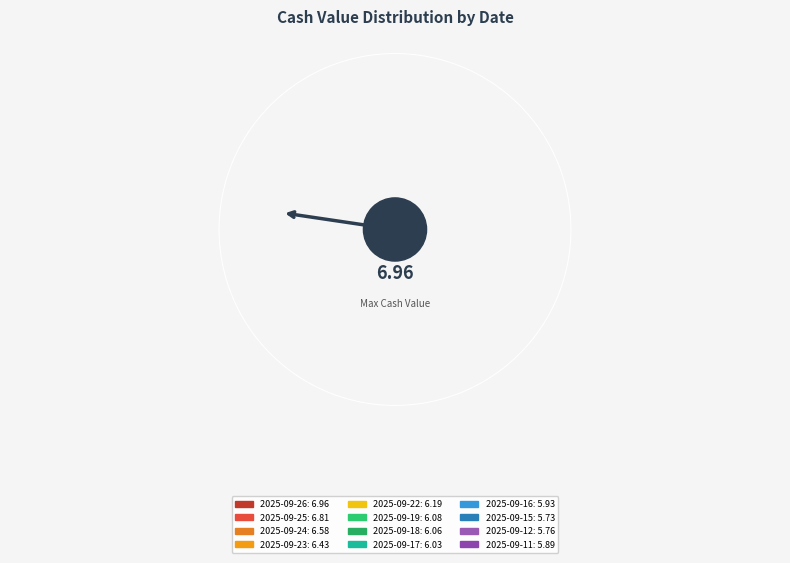

Rank the categories by value from lowest to highest.

2025-09-15, 2025-09-12, 2025-09-11, 2025-09-16, 2025-09-17, 2025-09-18, 2025-09-19, 2025-09-22, 2025-09-23, 2025-09-24, 2025-09-25, 2025-09-26